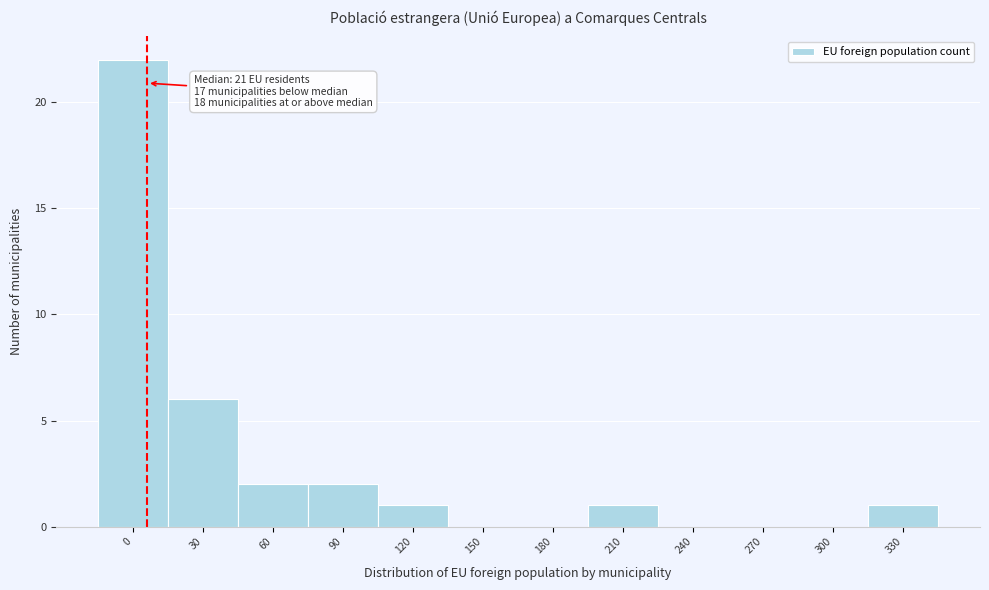

Reading left to right, transcribe all the data shown in this chart.

0=22	30=6	60=2	90=2	120=1	150=0	180=0	210=1	240=0	270=0	300=0	330=1